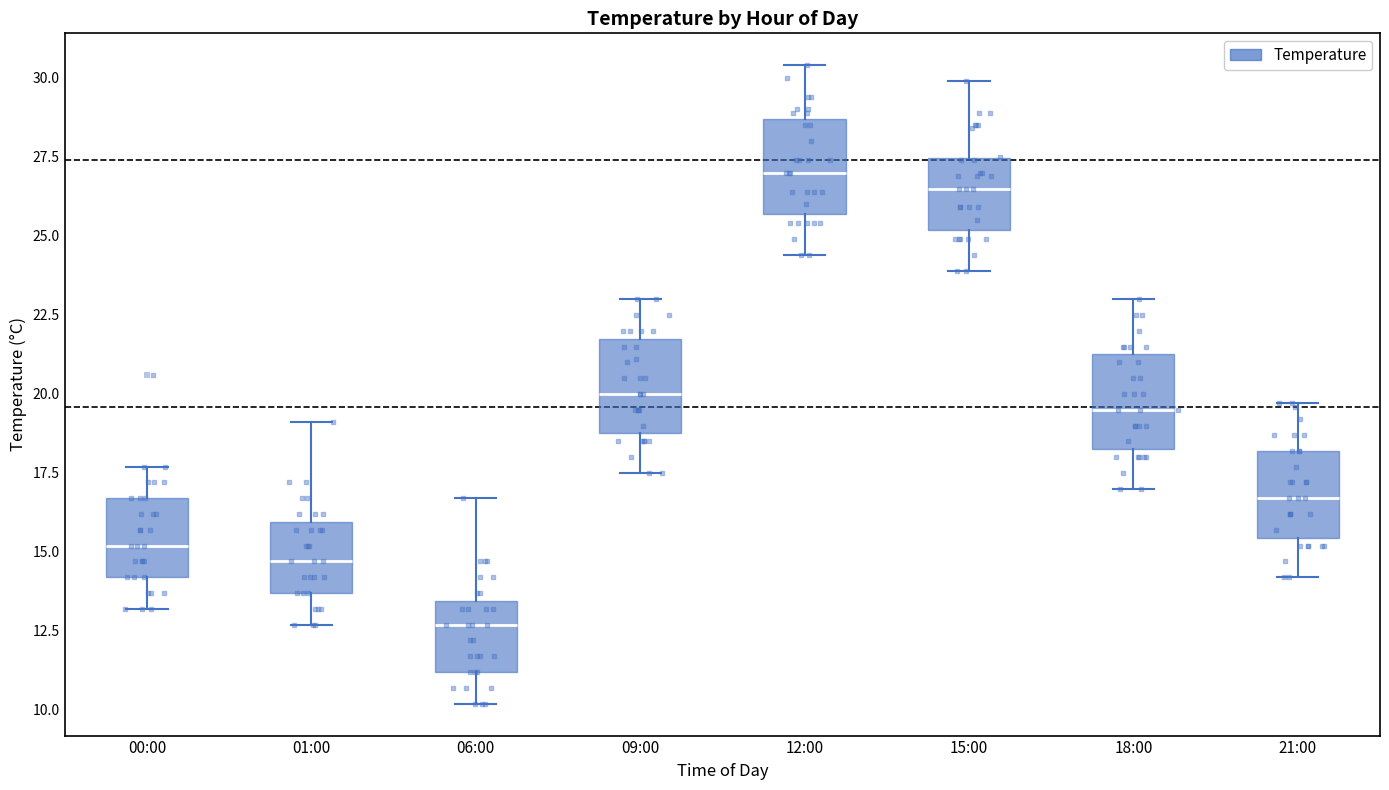

Reading left to right, transcribe this box plot: for each box, give where its median line is, the range the box spans, and where its two whiskers end, as read against the y-axis. The values are not printed on the chart, so give them approximately, as read against the axis.

00:00: median 15.0, box 14.0 to 16.5, whiskers 13.0 to 17.5
01:00: median 14.5, box 13.5 to 16.0, whiskers 12.5 to 19.0
06:00: median 12.5, box 11.0 to 13.5, whiskers 10.0 to 16.5
09:00: median 20.0, box 19.0 to 22.0, whiskers 17.5 to 23.0
12:00: median 27.0, box 25.5 to 28.5, whiskers 24.5 to 30.5
15:00: median 26.5, box 25.0 to 27.5, whiskers 24.0 to 30.0
18:00: median 19.5, box 18.5 to 21.5, whiskers 17.0 to 23.0
21:00: median 16.5, box 15.5 to 18.0, whiskers 14.0 to 19.5